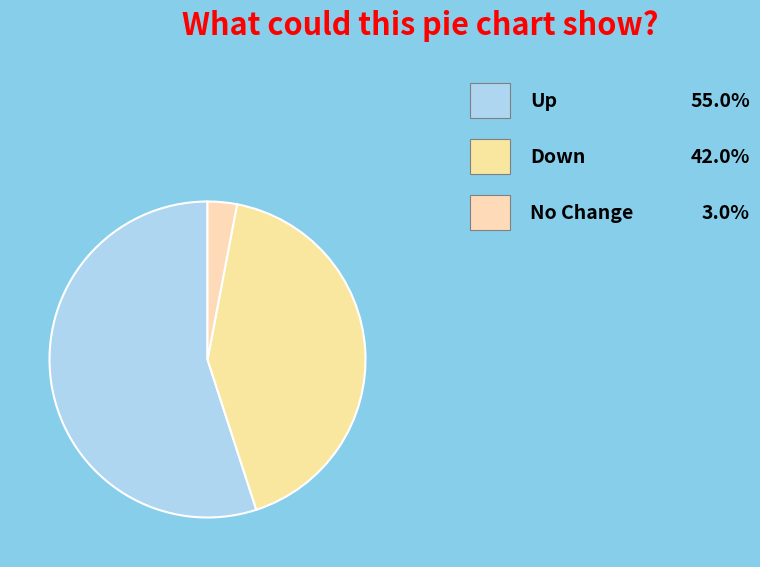

How many segments does this pie chart have?

3